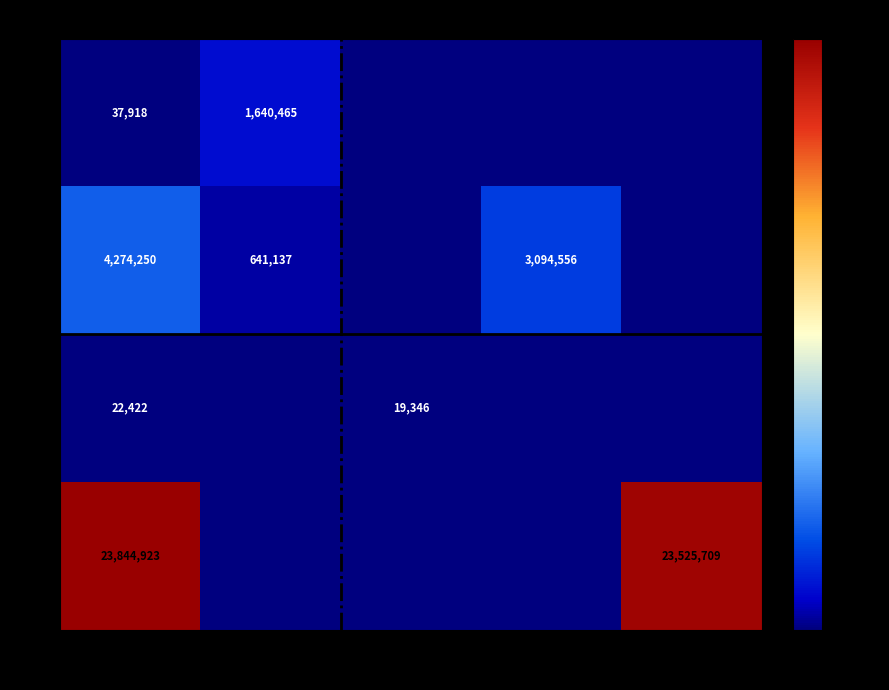

What is the total value across all series at 37?

28179513